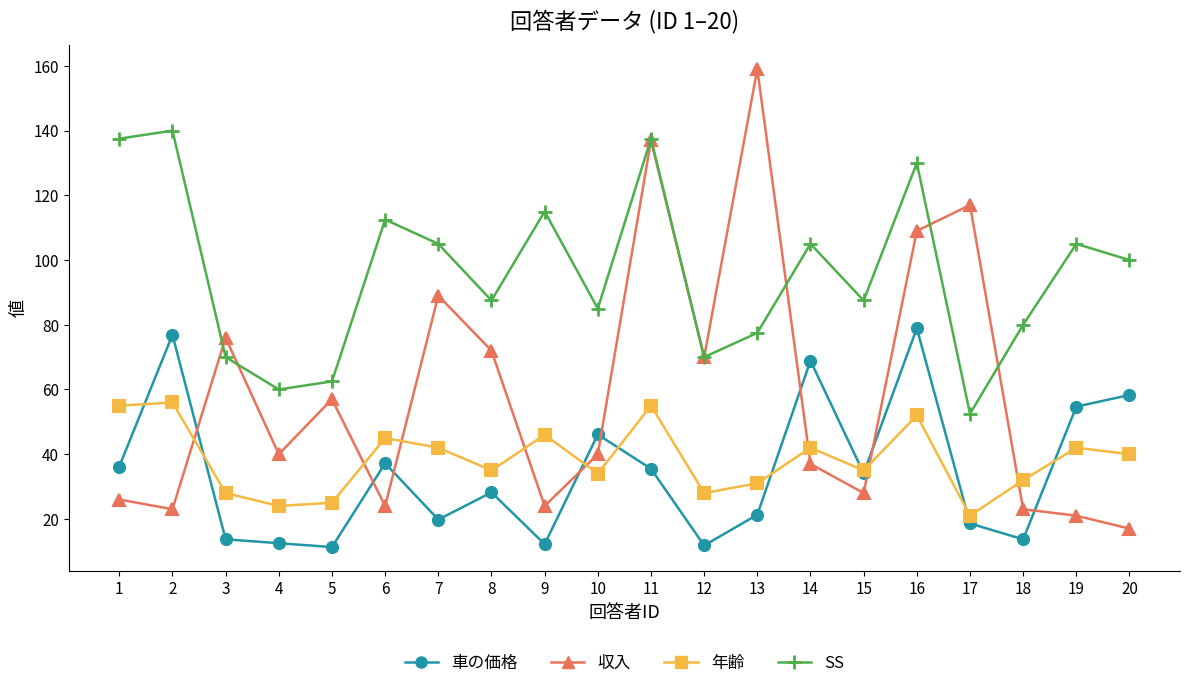

What is the value of the 年齢 point at the 19th from the left?

42.0